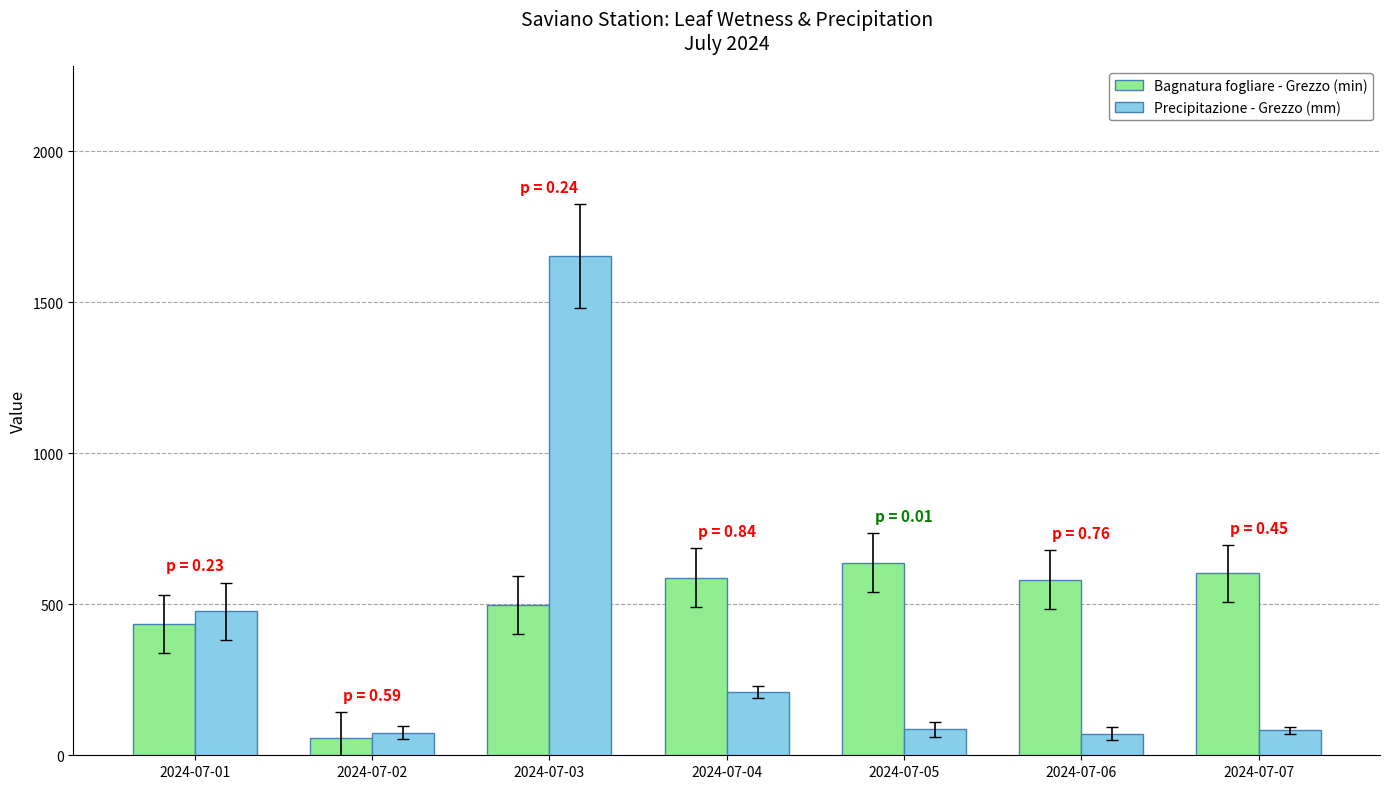

At which label does Precipitazione - Grezzo (mm) reach its peak?

2024-07-03